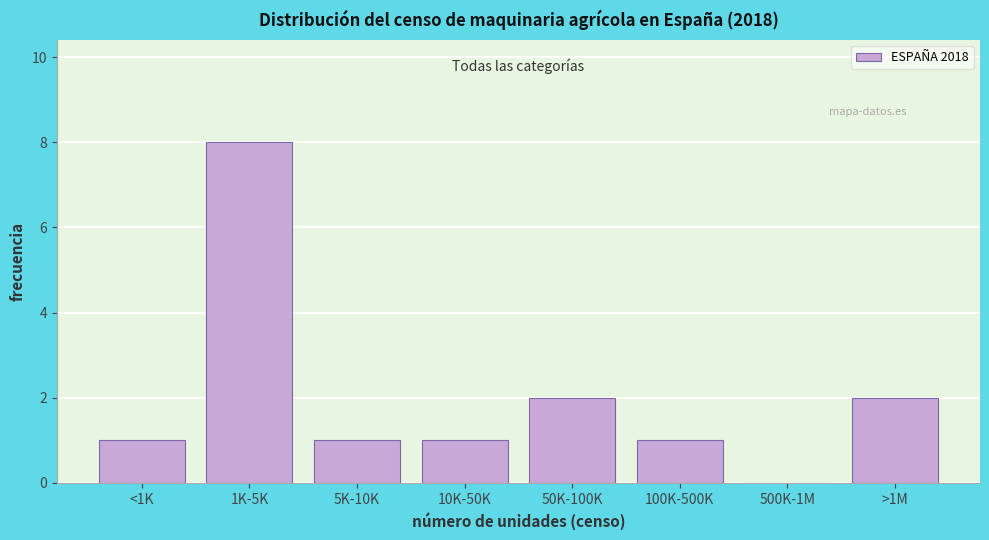

Reading left to right, transcribe all the data shown in this chart.

<1K=1	1K-5K=8	5K-10K=1	10K-50K=1	50K-100K=2	100K-500K=1	500K-1M=0	>1M=2